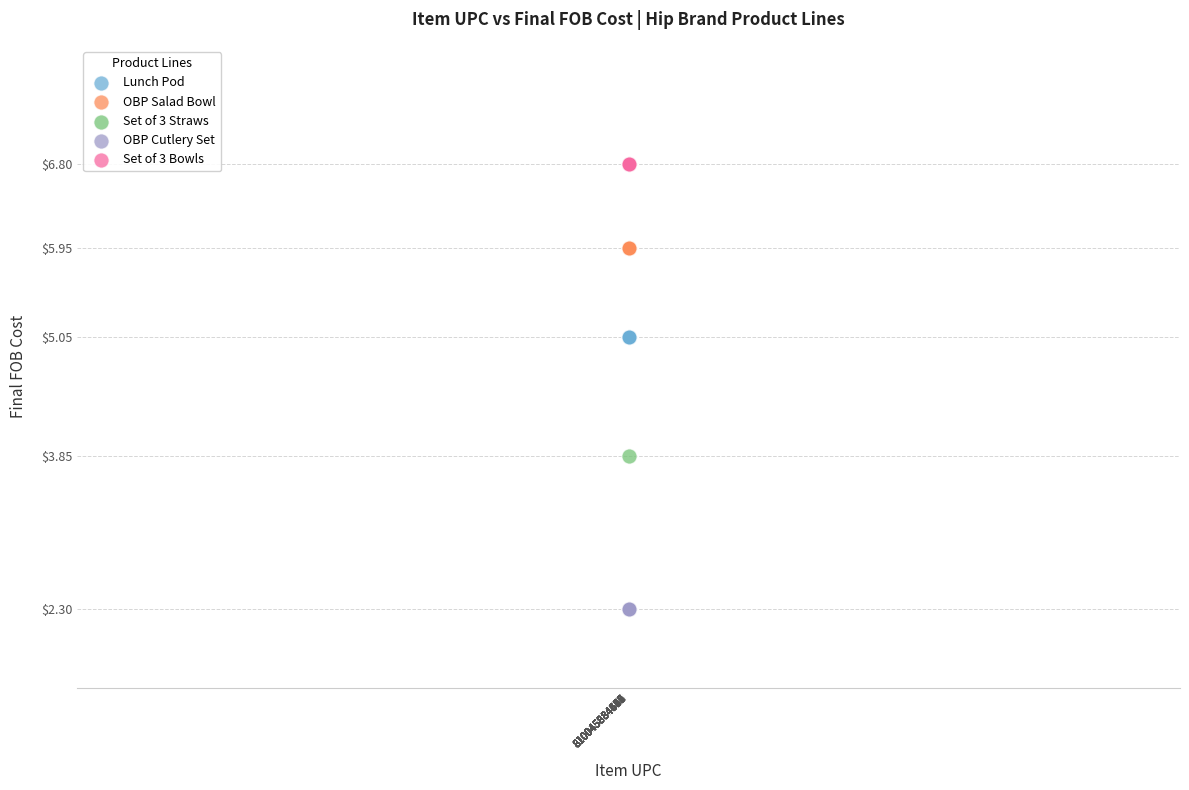

What are all the series names shown in the legend?

Lunch Pod, OBP Salad Bowl, Set of 3 Straws, OBP Cutlery Set, Set of 3 Bowls